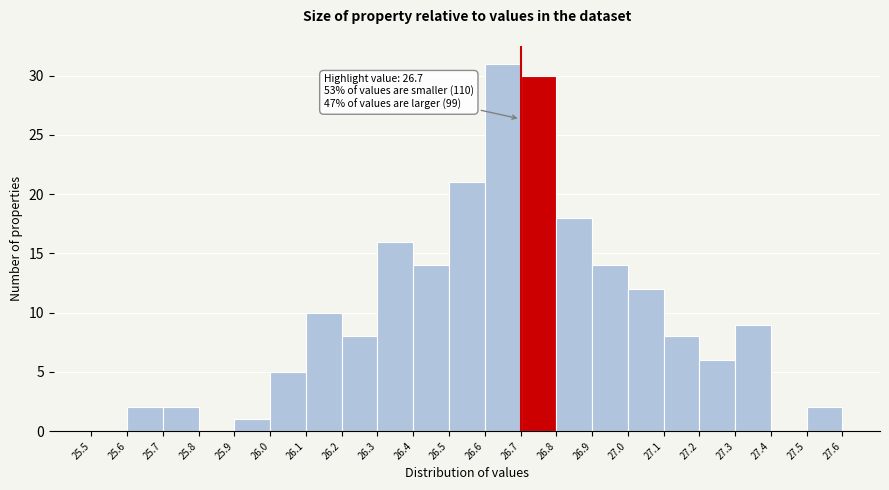

Over which range of the x-axis is the bar tallest?

26.6 to 26.7